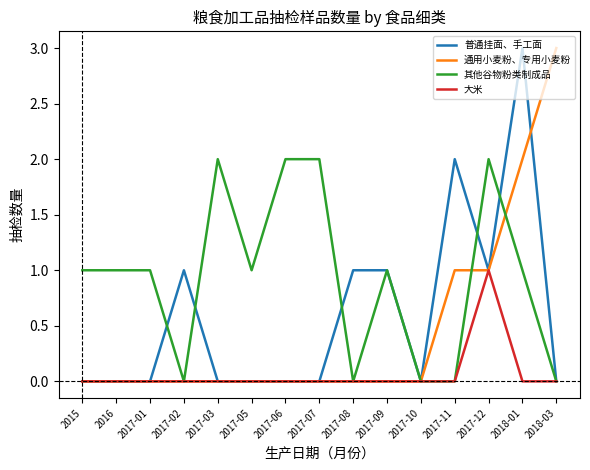

Reading left to right, transcribe all the data shown in this chart.

普通挂面、手工面: 2015=0	2016=0	2017-01=0	2017-02=1	2017-03=0	2017-05=0	2017-06=0	2017-07=0	2017-08=1	2017-09=1	2017-10=0	2017-11=2	2017-12=1	2018-01=3	2018-03=0
通用小麦粉、专用小麦粉: 2015=0	2016=0	2017-01=0	2017-02=0	2017-03=0	2017-05=0	2017-06=0	2017-07=0	2017-08=0	2017-09=0	2017-10=0	2017-11=1	2017-12=1	2018-01=2	2018-03=3
其他谷物粉类制成品: 2015=1	2016=1	2017-01=1	2017-02=0	2017-03=2	2017-05=1	2017-06=2	2017-07=2	2017-08=0	2017-09=1	2017-10=0	2017-11=0	2017-12=2	2018-01=1	2018-03=0
大米: 2015=0	2016=0	2017-01=0	2017-02=0	2017-03=0	2017-05=0	2017-06=0	2017-07=0	2017-08=0	2017-09=0	2017-10=0	2017-11=0	2017-12=1	2018-01=0	2018-03=0